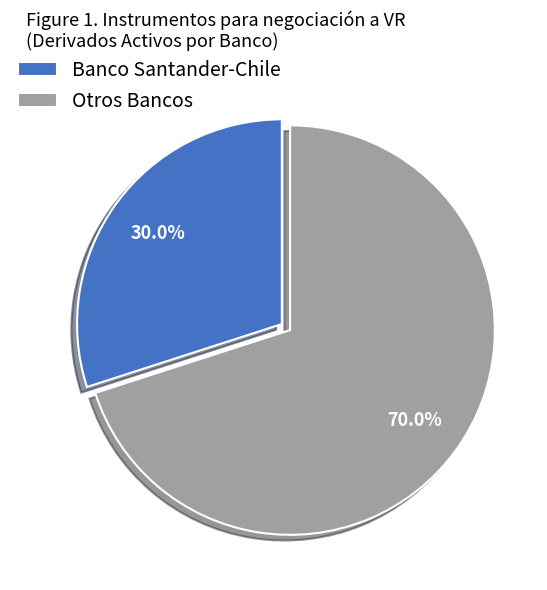

Rank the categories by value from highest to lowest.

Otros Bancos, Banco Santander-Chile